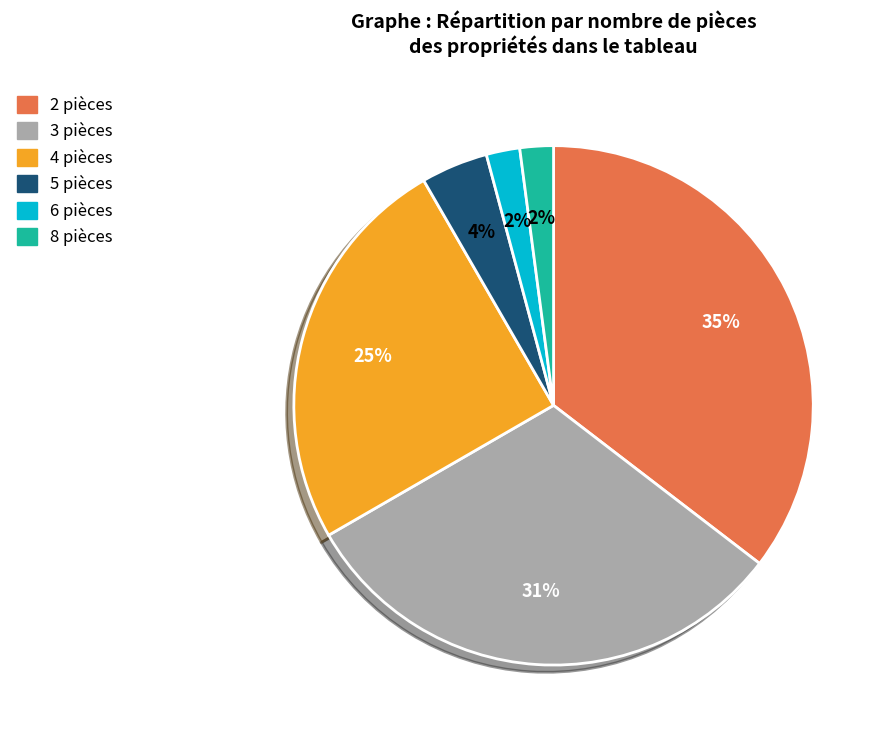

How many slices are in this pie chart?

6